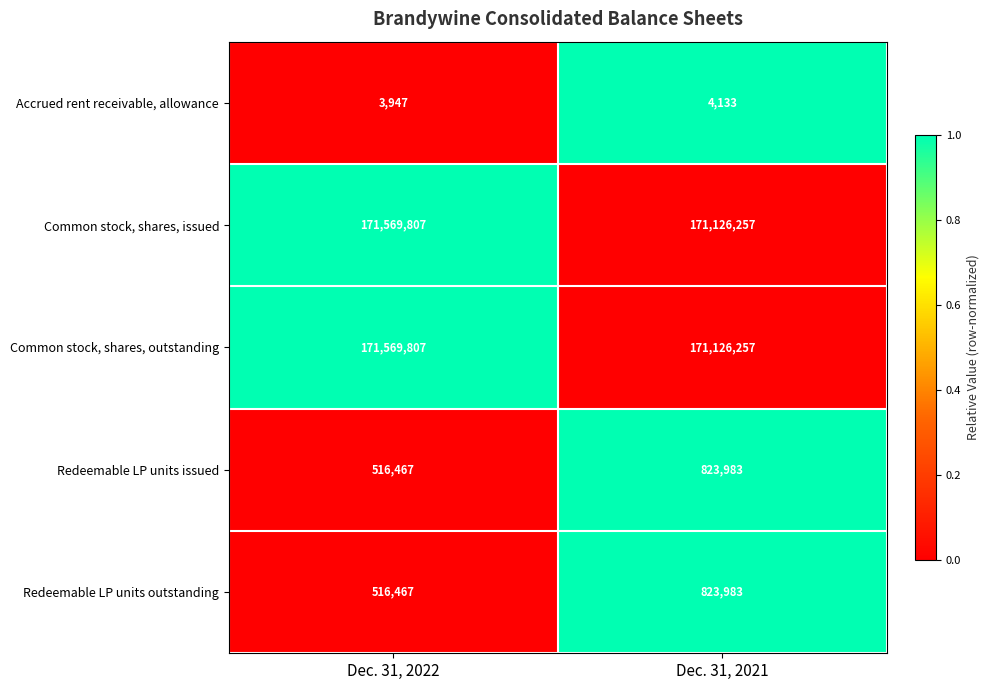

The value of Redeemable LP units issued at Dec. 31, 2022 is 516467. True or false?

True